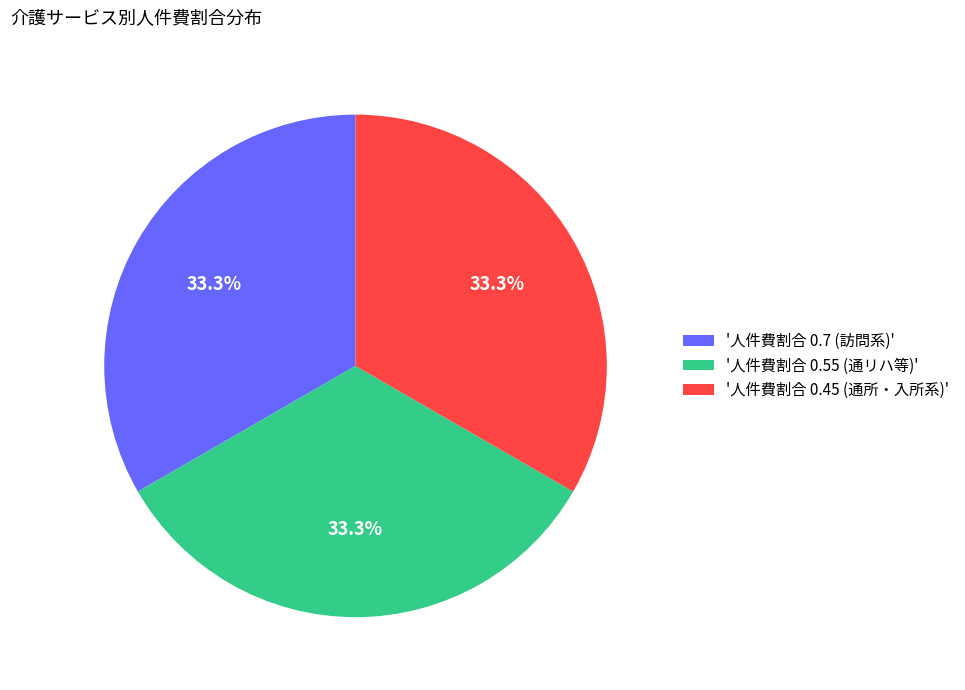

What is the ratio of the value at '人件費割合 0.45 (通所・入所系)' to the value at '人件費割合 0.7 (訪問系)'?

1.0